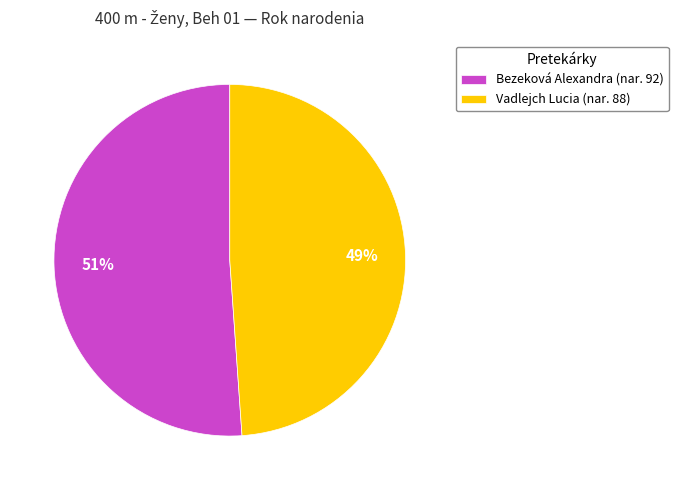

To the nearest percent, what is the combined percentage of Vadlejch Lucia and Bezeková Alexandra?

100%